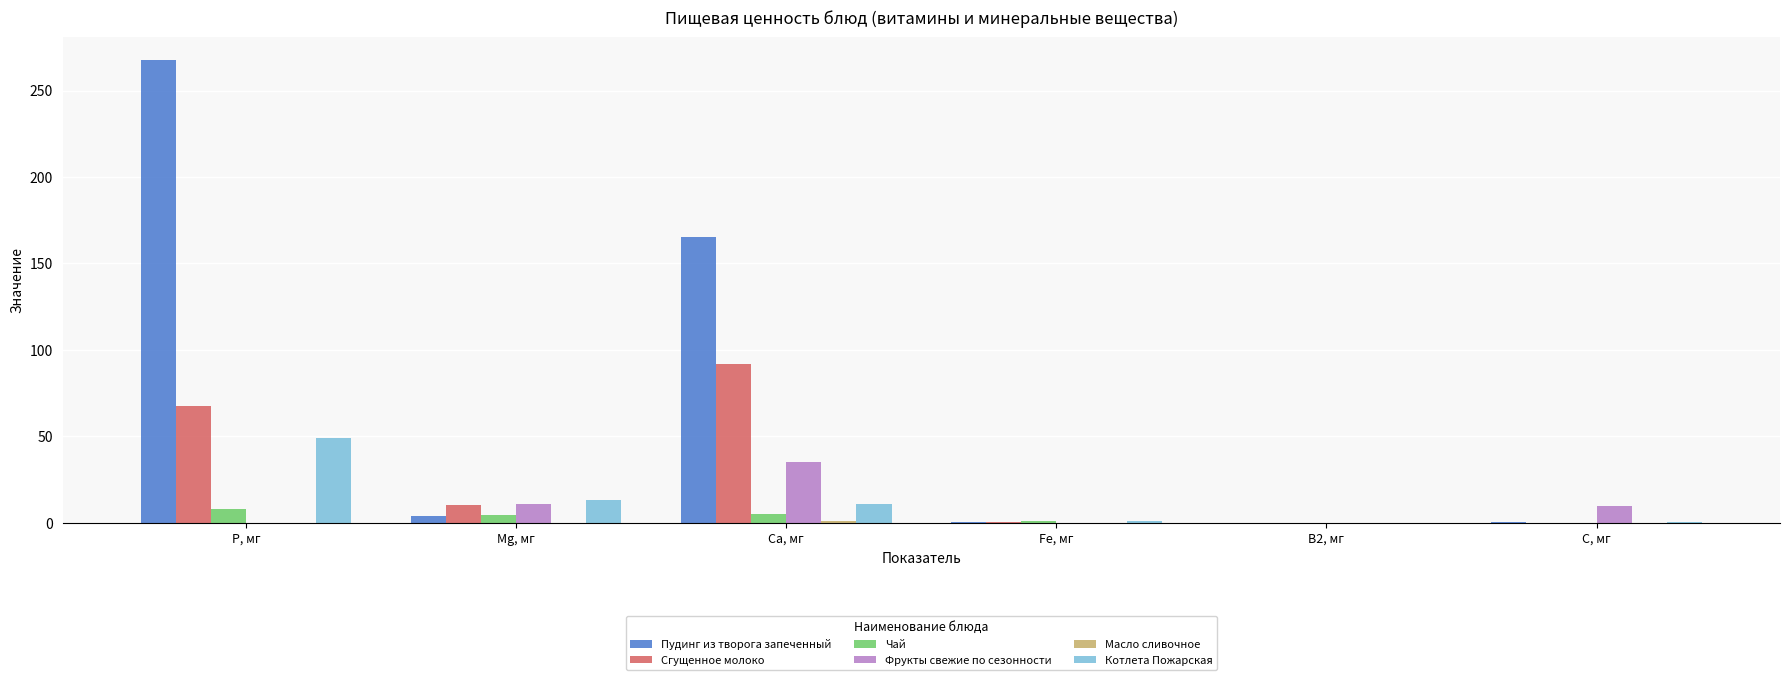

What is the sum of all Котлета Пожарская values?

74.5